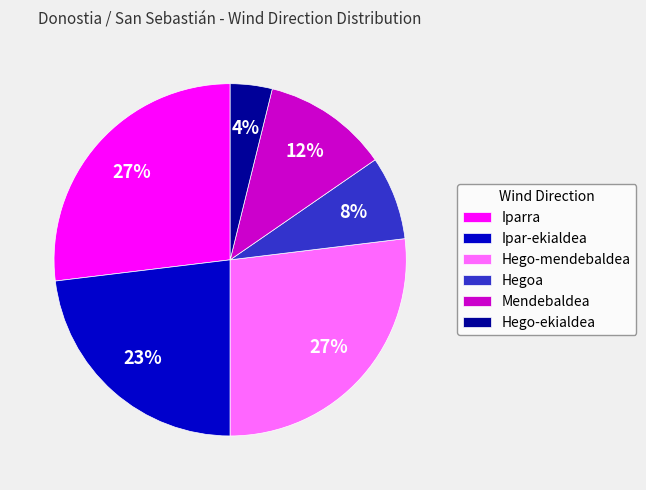

Which slice is the smallest?

Hego-ekialdea